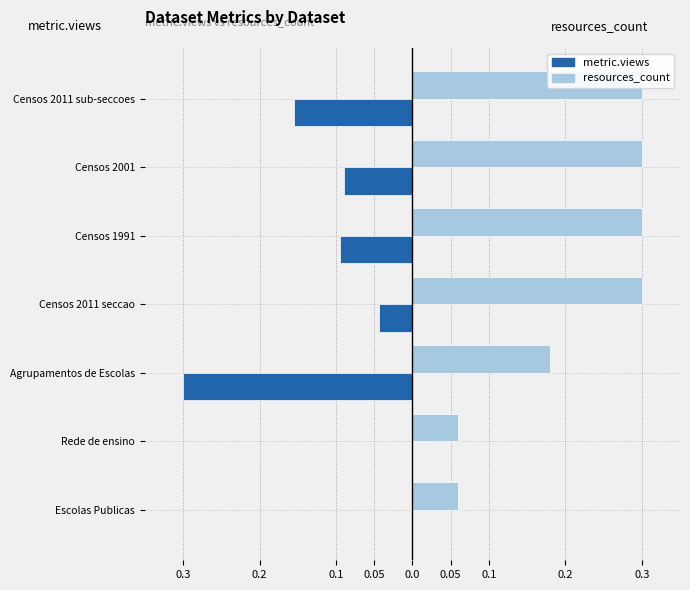

What is the average value of the resources_count series?

0.2